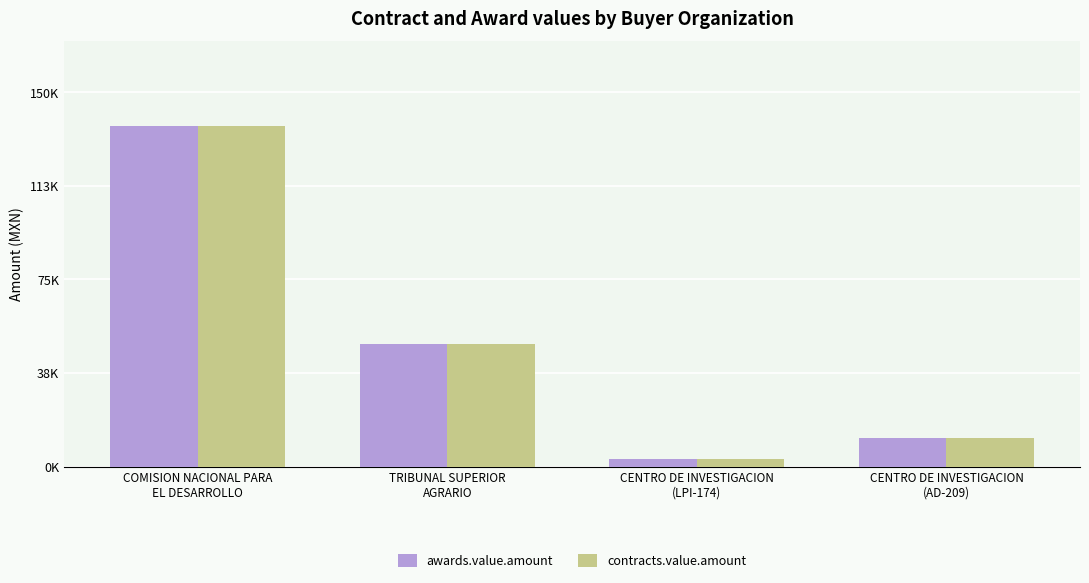

At which label does awards.value.amount first exceed 49103?

COMISION NACIONAL PARA
EL DESARROLLO